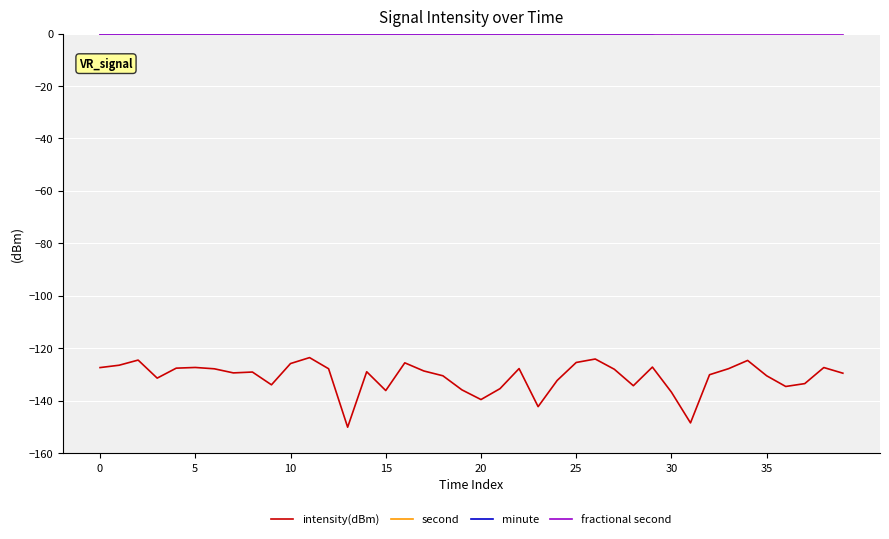

The fractional second series shows 0.0 at 20. True or false?

True